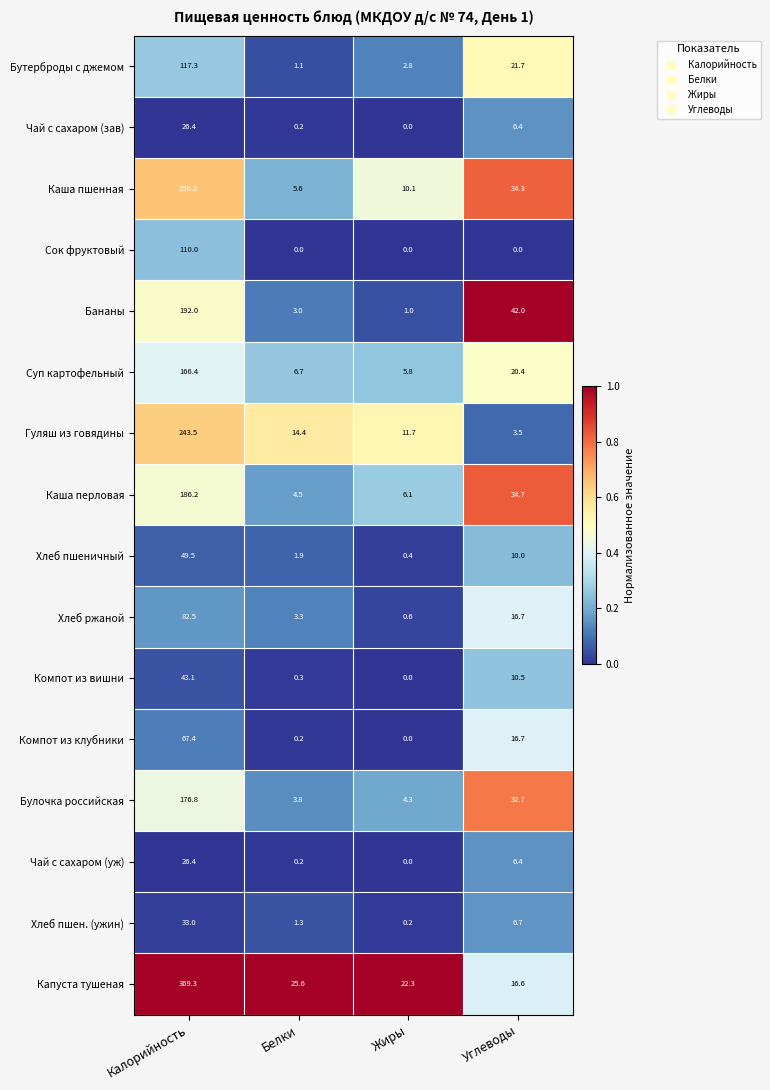

What is the difference between the Хлеб пшен. (ужин) values at Жиры and Белки?

1.1